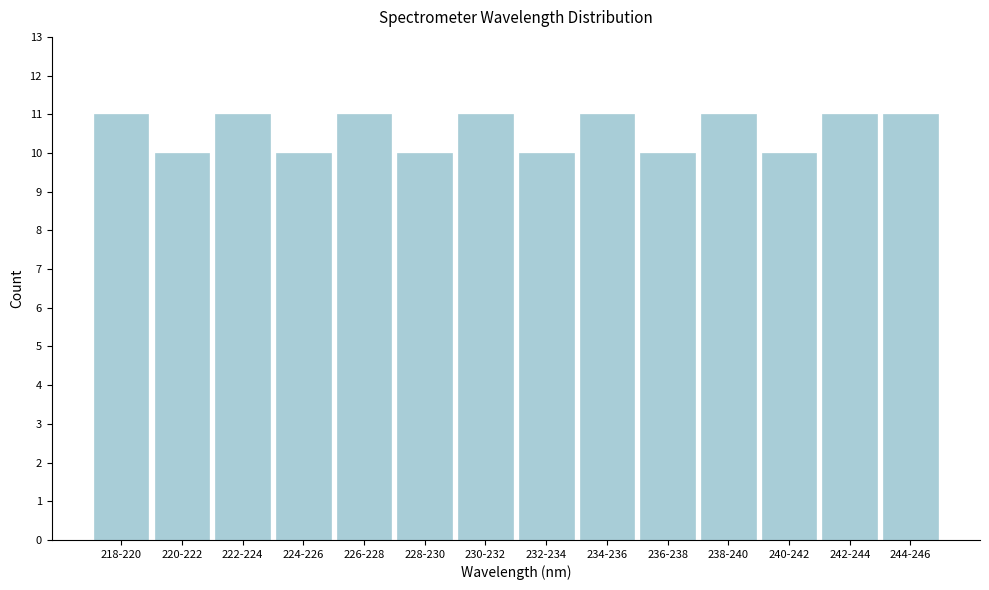

Reading right to left, what are all the values shown in this chart?

11	11	10	11	10	11	10	11	10	11	10	11	10	11